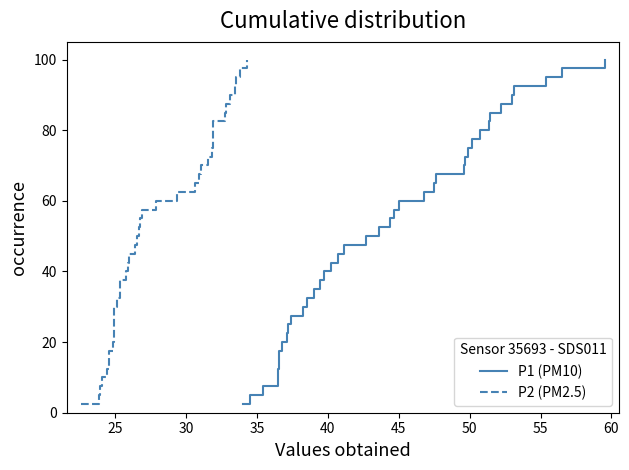

True or false: P2 (PM2.5) has more than 2 points higher than both neighbors.

False